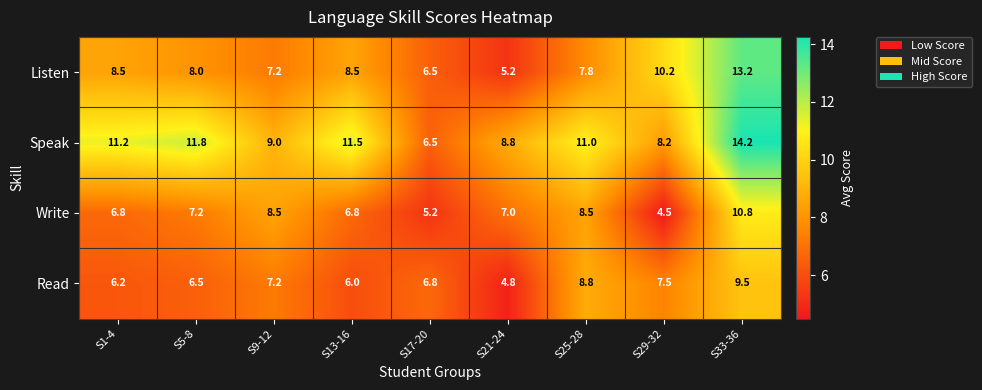

The value of Listen at S25-28 is 13.7. True or false?

False